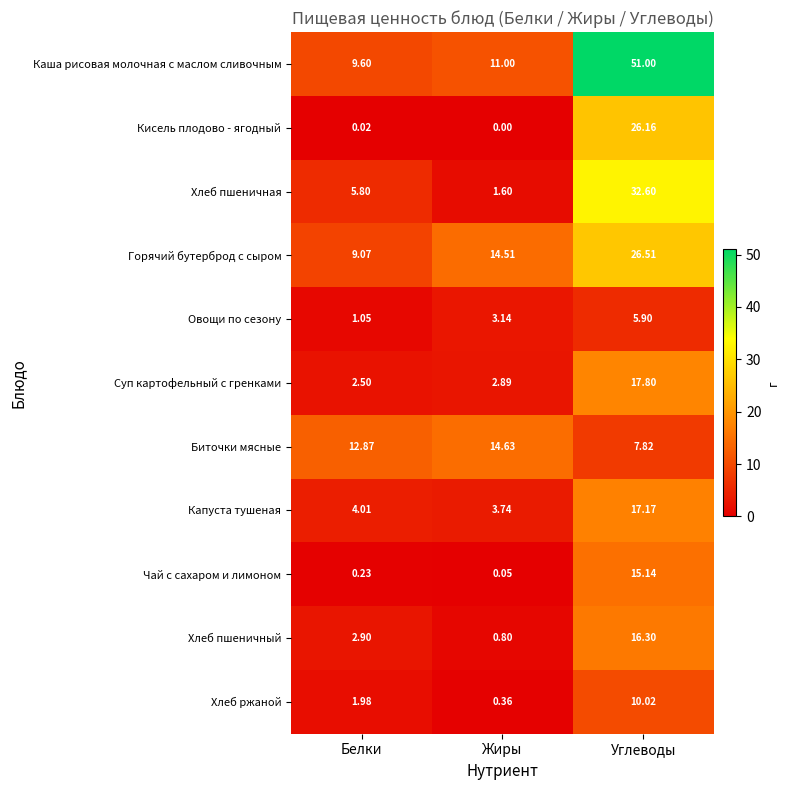

Which series changed the most between Белки and Жиры?

Горячий бутерброд с сыром